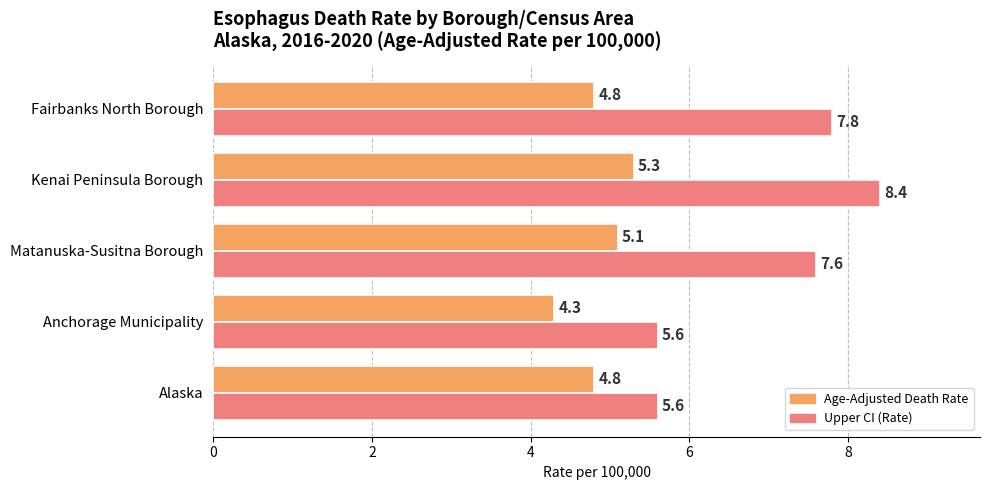

Is it true that Upper CI (Rate) equals 4.9 at Fairbanks North Borough?

False